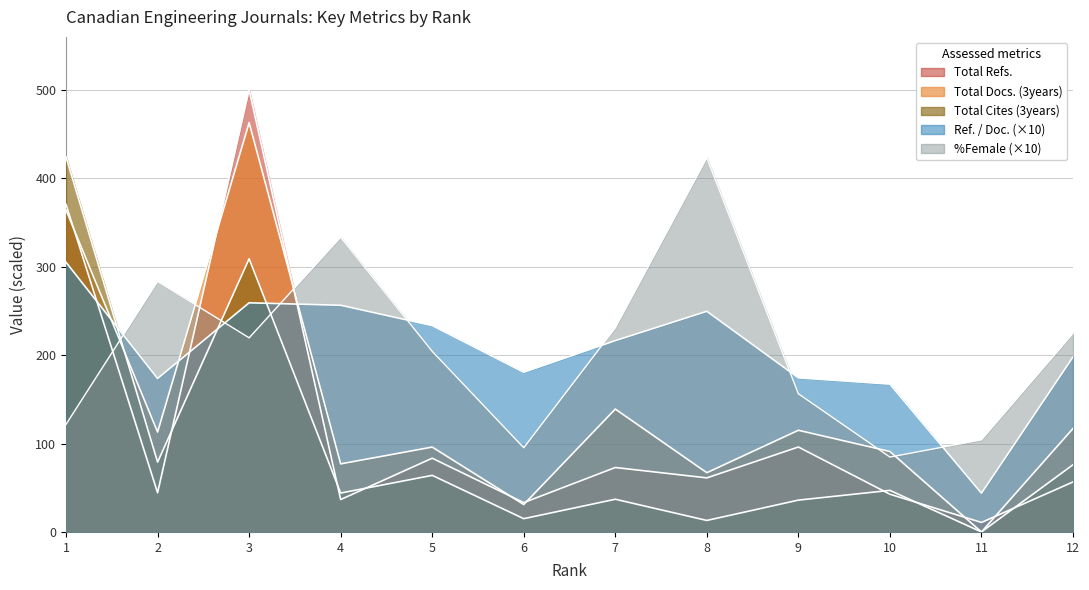

Reading left to right, list all the values displayed in this chart.

Total Docs. (3years): 364.0	113.0	463.0	77.0	96.0	31.0	139.0	67.0	115.0	91.0	0.0	117.0
Total Refs.: 370.6	44.3	500.0	36.6	83.4	33.2	72.9	61.1	96.1	42.7	10.7	56.6
Total Cites (3years): 424.0	79.0	309.0	44.0	64.0	15.0	37.0	13.0	36.0	47.0	0.0	76.0
Ref. / Doc.: 305.0	173.6	259.2	256.4	233.4	180.6	216.4	249.6	174.3	167.2	43.8	197.9
%Female: 121.8	283.3	219.6	333.3	204.3	95.2	230.8	423.1	156.3	84.7	104.2	224.5